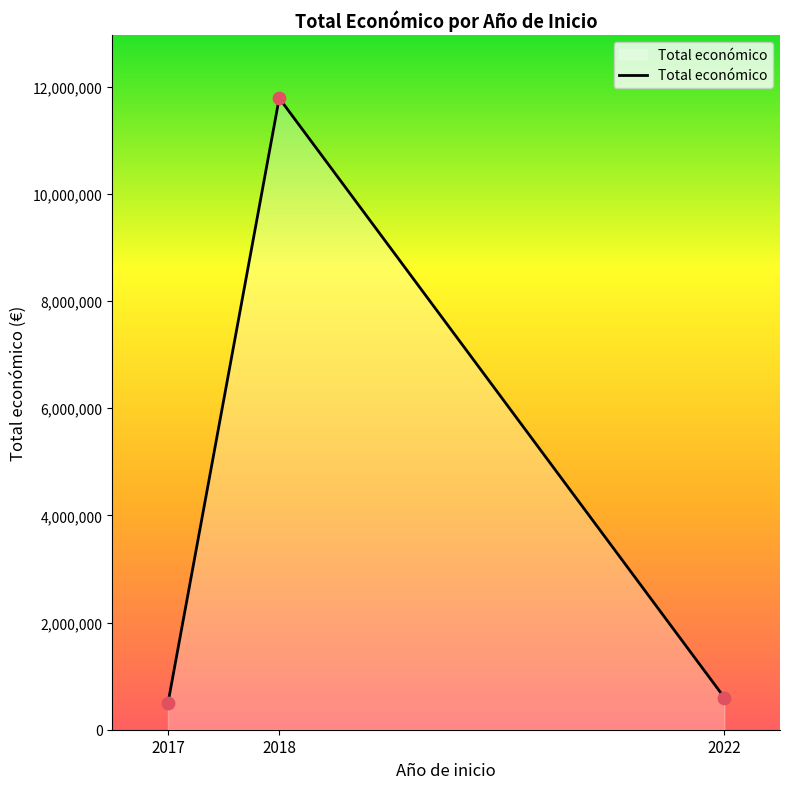

Between 2018 and 2017, which is larger?

2018